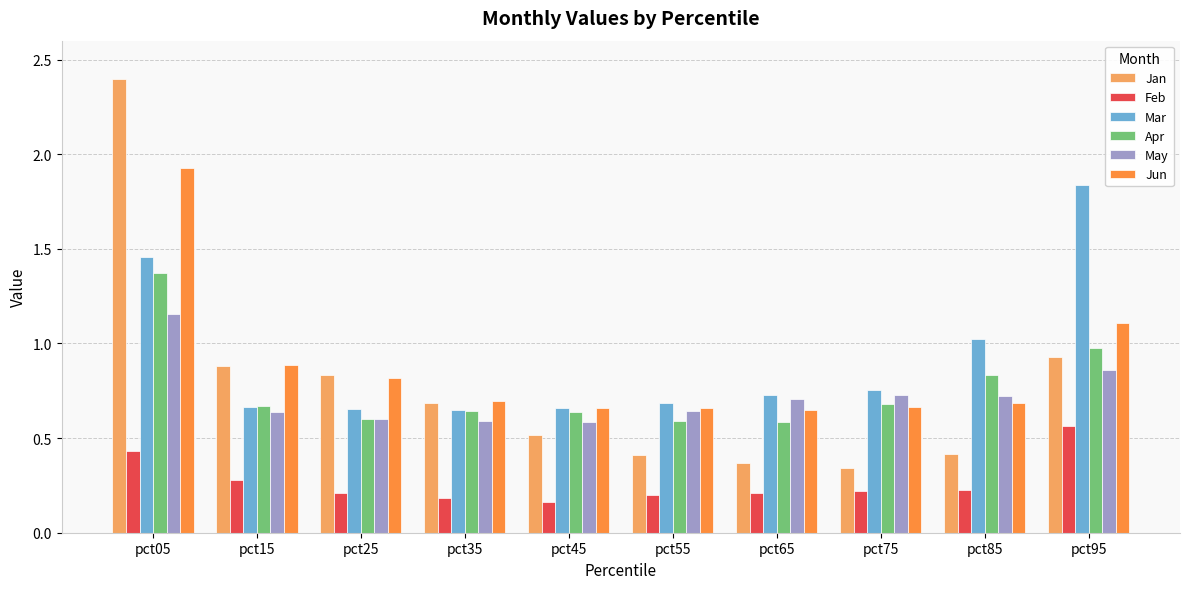

What is the maximum value shown in the chart?

2.4